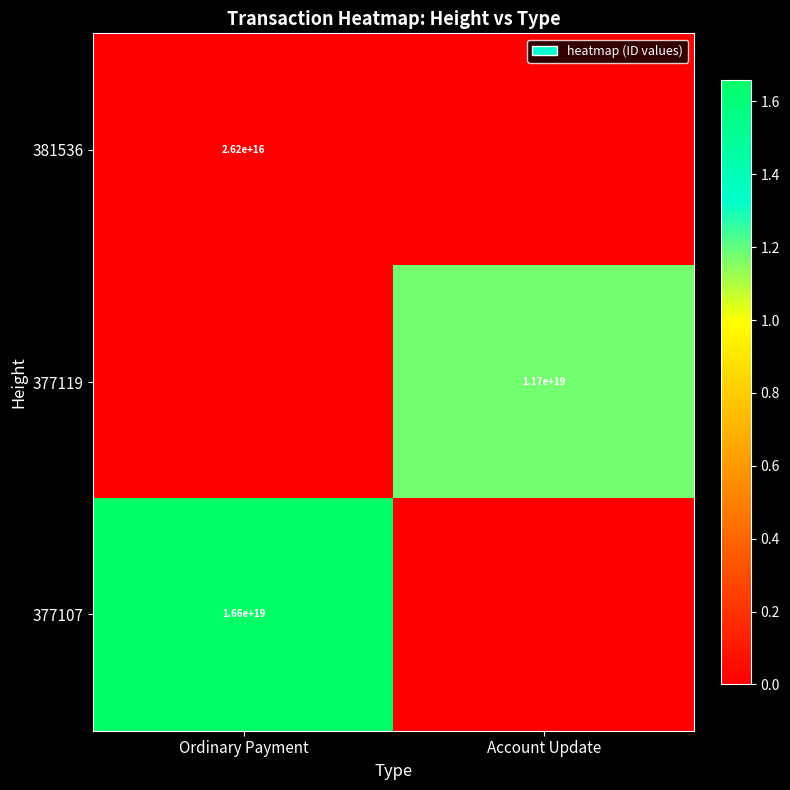

How many categories are shown in the chart?

2